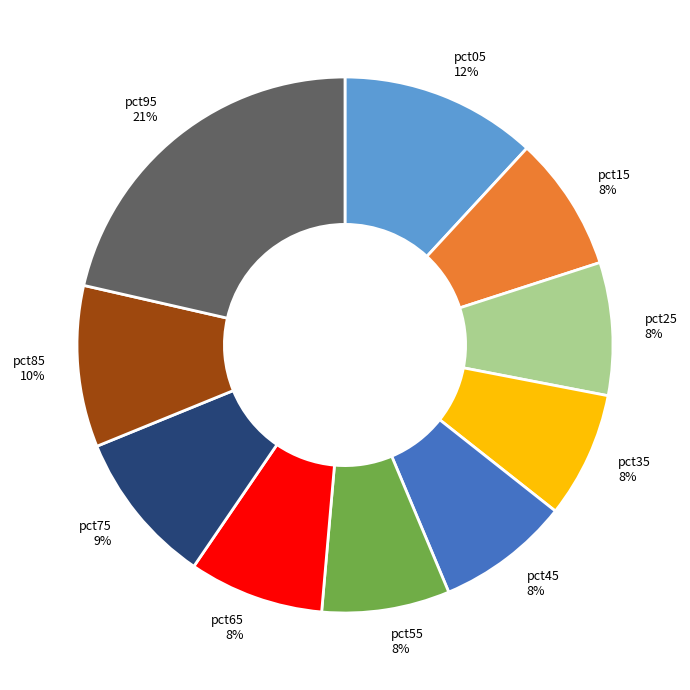

How many slices are in this pie chart?

10